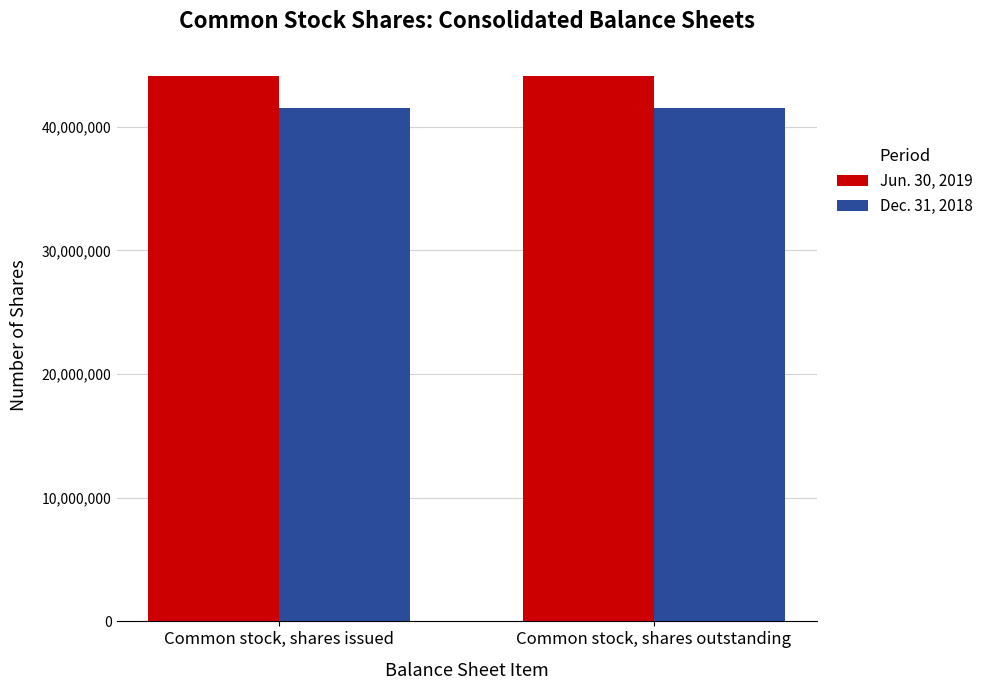

Rank the series by their average value, from lowest to highest.

Dec. 31, 2018, Jun. 30, 2019